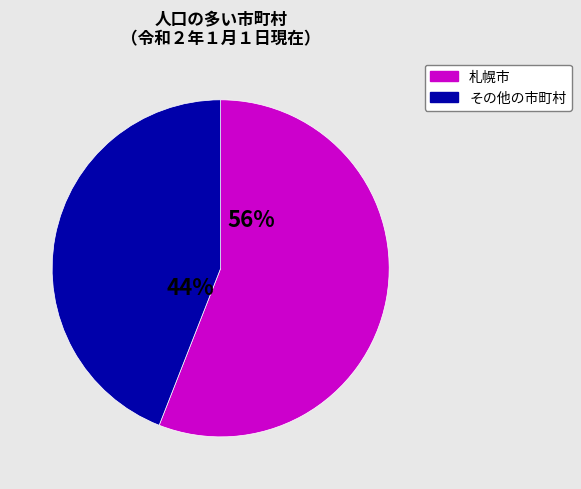

How many segments does this pie chart have?

2